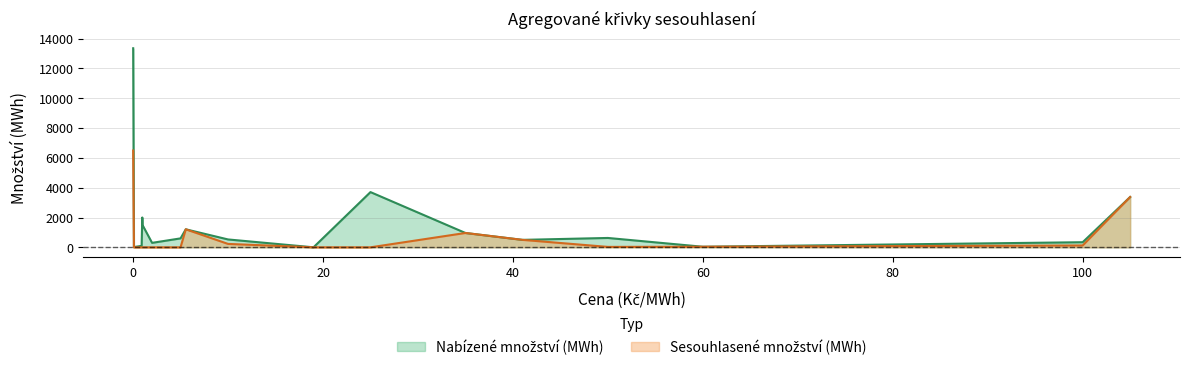

Which category has the lowest value in the Nabízené množství (MWh) series?

19.0